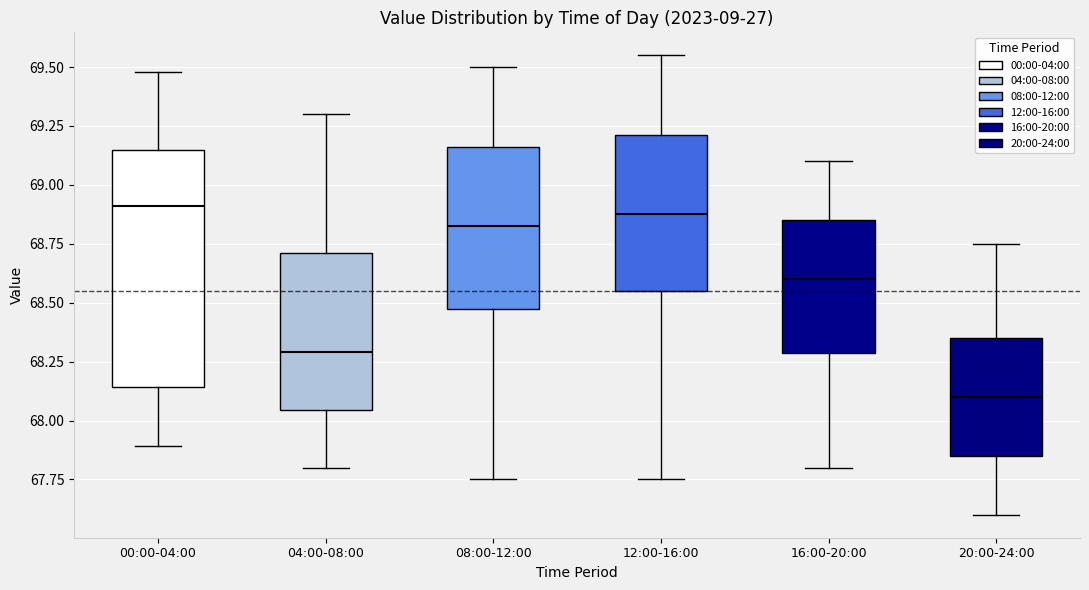

Reading left to right, read every box against the y-axis: the position of its median line, the range the box covers, and the ends of its whiskers. The values are not printed on the chart, so give them approximately, as read against the axis.

00:00-04:00: median 68.90, box 68.15 to 69.15, whiskers 67.90 to 69.50
04:00-08:00: median 68.30, box 68.05 to 68.70, whiskers 67.80 to 69.30
08:00-12:00: median 68.85, box 68.50 to 69.15, whiskers 67.75 to 69.50
12:00-16:00: median 68.90, box 68.55 to 69.20, whiskers 67.75 to 69.55
16:00-20:00: median 68.60, box 68.30 to 68.85, whiskers 67.80 to 69.10
20:00-24:00: median 68.10, box 67.85 to 68.35, whiskers 67.60 to 68.75